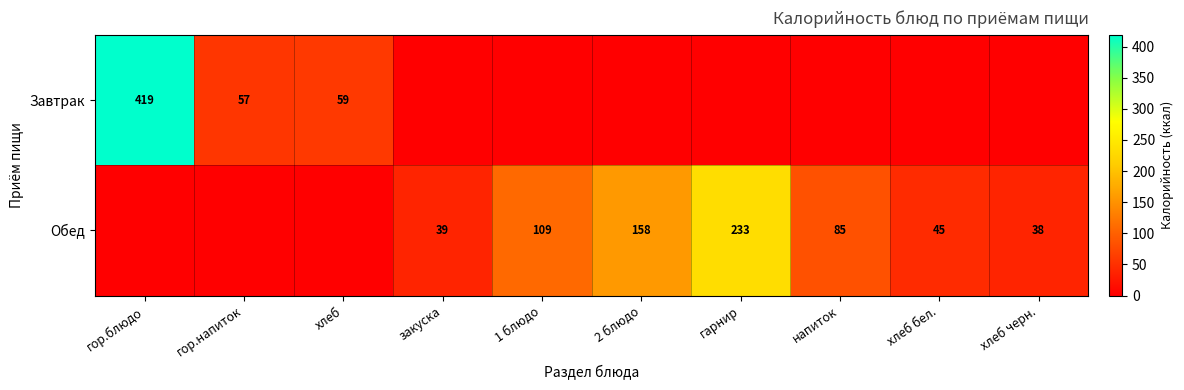

The Завтрак series shows 59 at хлеб. True or false?

True